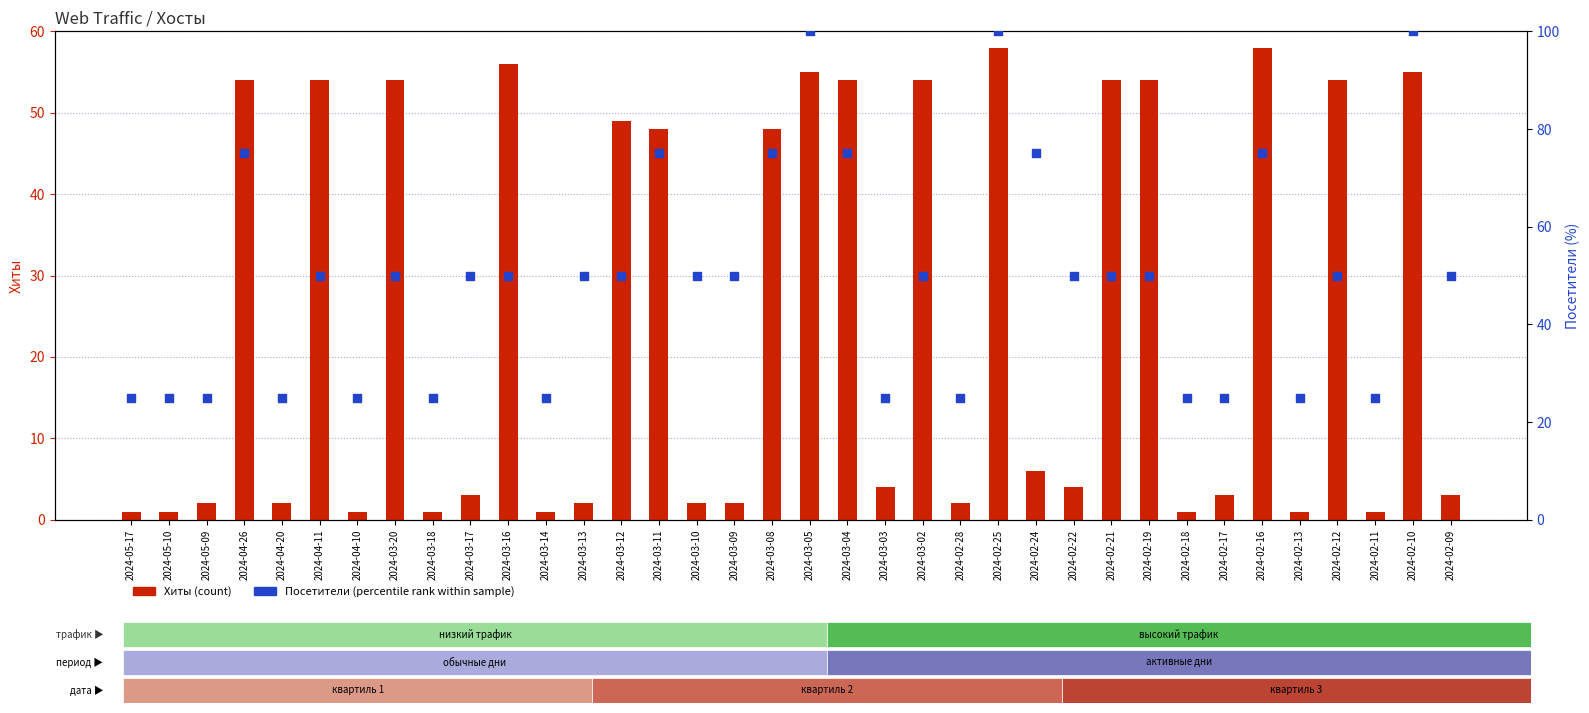

Which series reaches the maximum Y coordinate?

Посетители